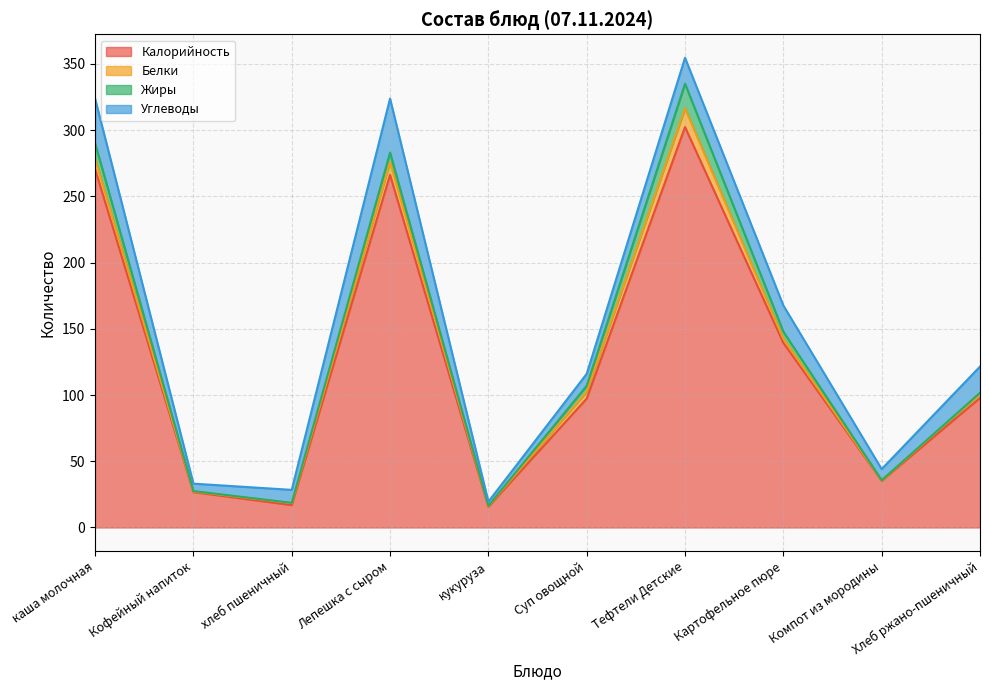

Reading left to right, list all the values displayed in this chart.

Калорийность: каша молочная=270.6	Кофейный напиток=26.7	хлеб пшеничный=16.9	Лепешка с сыром=266.2	кукуруза=15.7	Суп овощной=97.3	Тефтели Детские=302.3	Картофельное пюре=139.4	Компот из мородины=35.3	Хлеб ржано-пшеничный=97.8
Белки: каша молочная=7.9	Кофейный напиток=0.5	хлеб пшеничный=1.5	Лепешка с сыром=9.6	кукуруза=0.6	Суп овощной=5.2	Тефтели Детские=14.1	Картофельное пюре=3.1	Компот из мородины=0.3	Хлеб ржано-пшеничный=3.3
Жиры: каша молочная=11.6	Кофейный напиток=0.3	хлеб пшеничный=0.2	Лепешка с сыром=7.2	кукуруза=0.1	Суп овощной=4.5	Тефтели Детские=18.6	Картофельное пюре=5.3	Компот из мородины=0.1	Хлеб ржано-пшеничный=0.6
Углеводы: каша молочная=33.7	Кофейный напиток=5.6	хлеб пшеничный=9.8	Лепешка с сыром=40.8	кукуруза=3.1	Суп овощной=9.0	Тефтели Детские=19.6	Картофельное пюре=19.8	Компот из мородины=8.4	Хлеб ржано-пшеничный=19.8